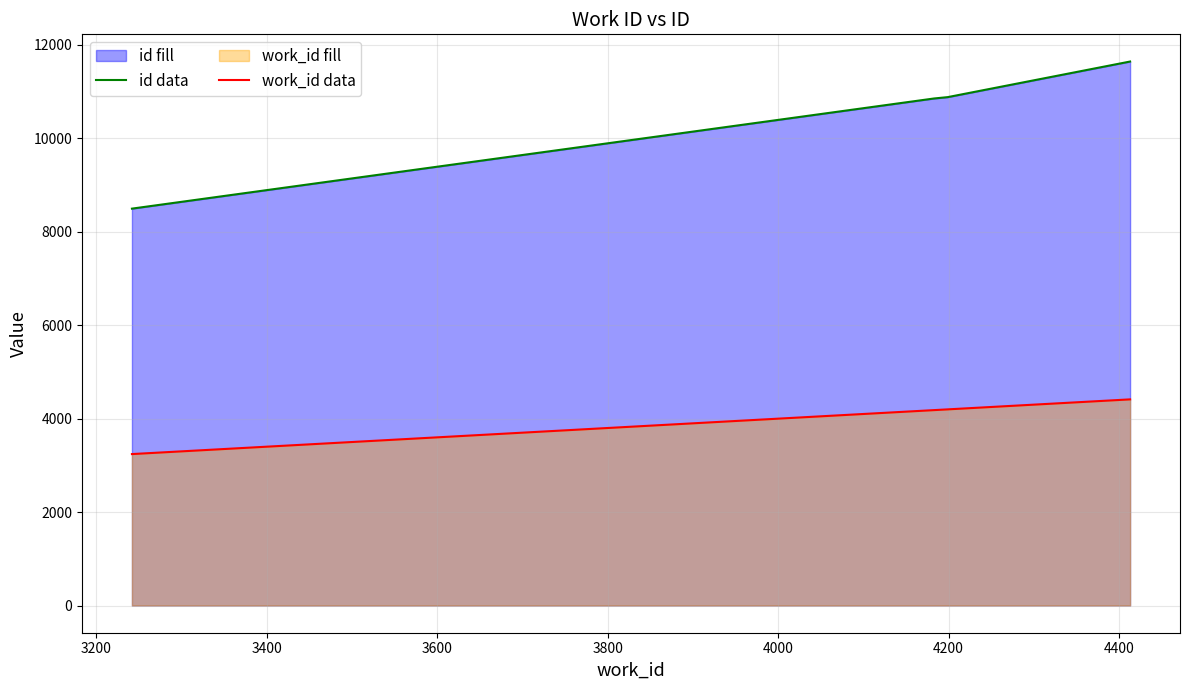

What is the difference between the second highest and minimum values in the work_id data series?

957